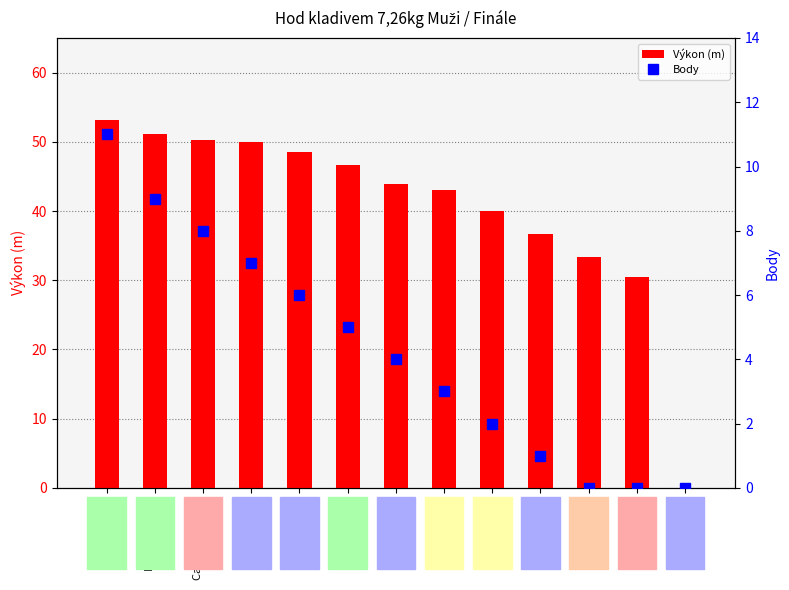

What is the total value across all series at Krčmář David?

33.4